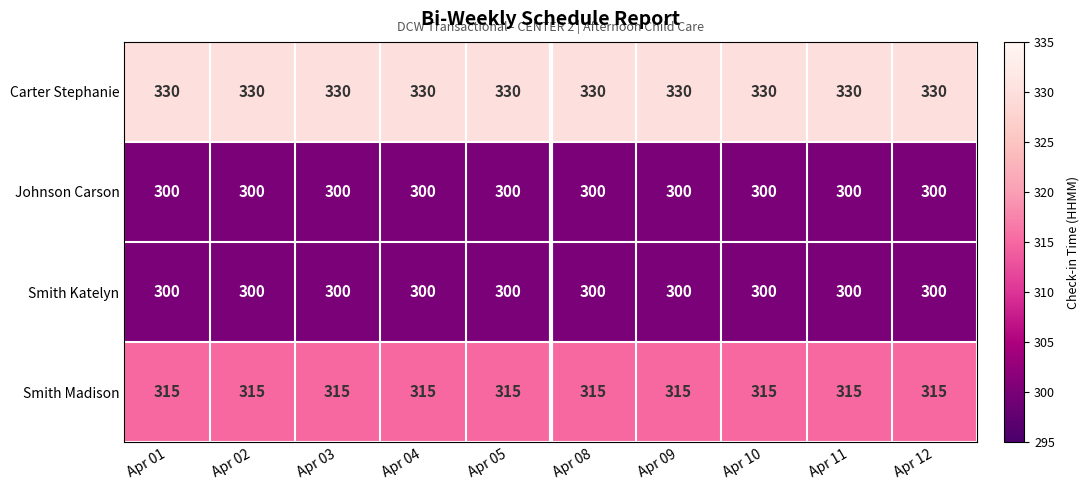

Which series has the largest total across all categories?

Carter Stephanie